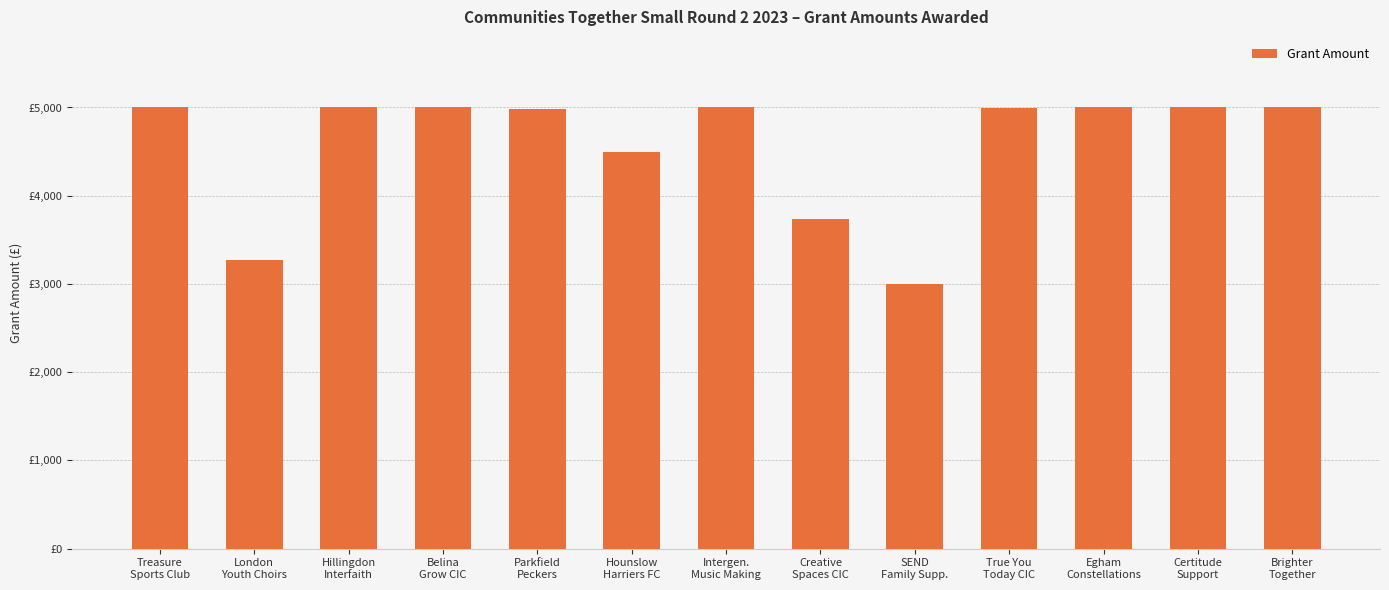

Reading left to right, extract all data points from this chart.

5000.0	3266.0	5000.0	5000.0	4980.0	4500.0	5000.0	3741.8	3000.0	4990.0	5000.0	5000.0	5000.0